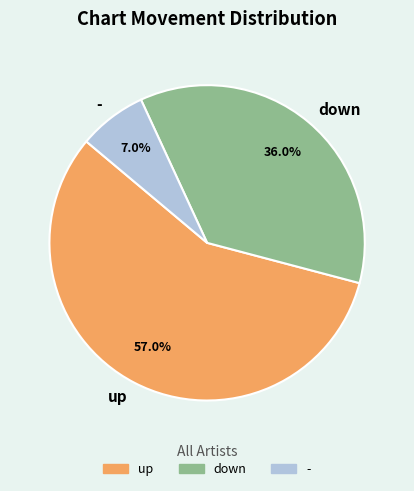

To the nearest percent, what is the difference between the largest and smallest slice percentages?

50%